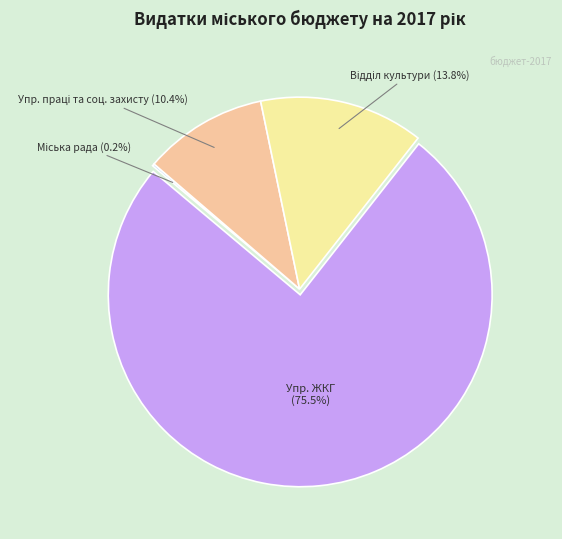

Does any single category account for the majority?

Yes